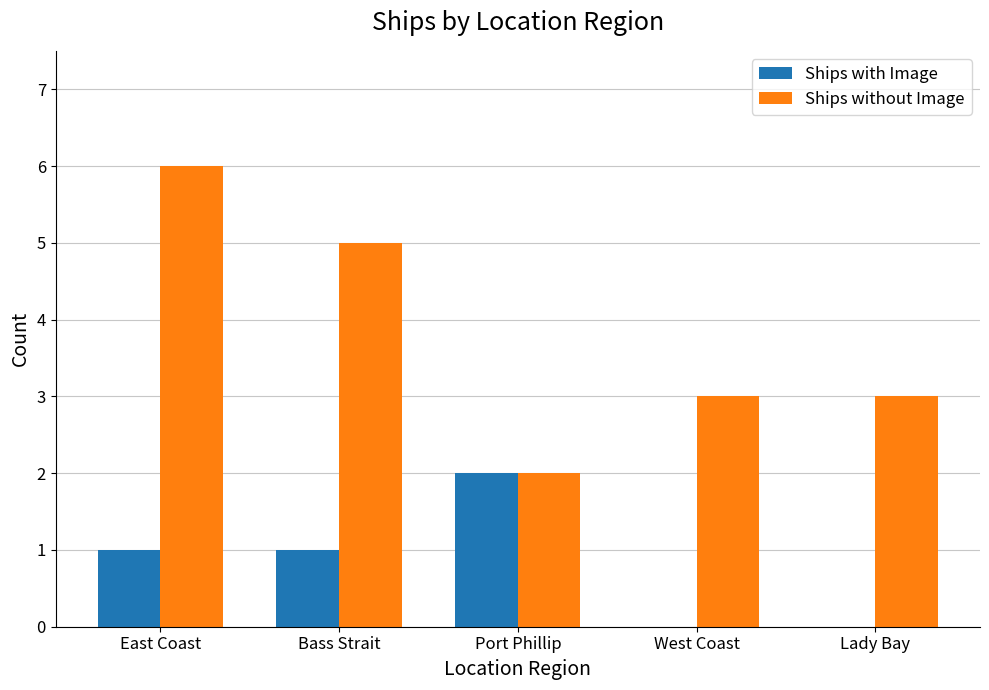

Which series has the largest total across all categories?

Ships without Image